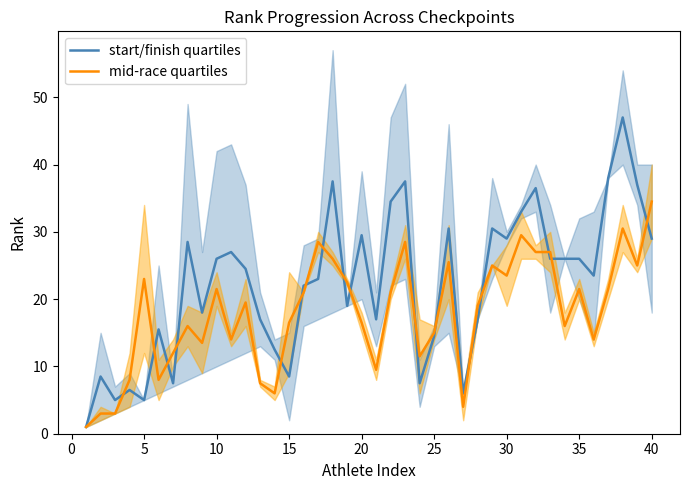

What is the difference between the maximum and minimum values in the mid-race quartiles series?

33.5